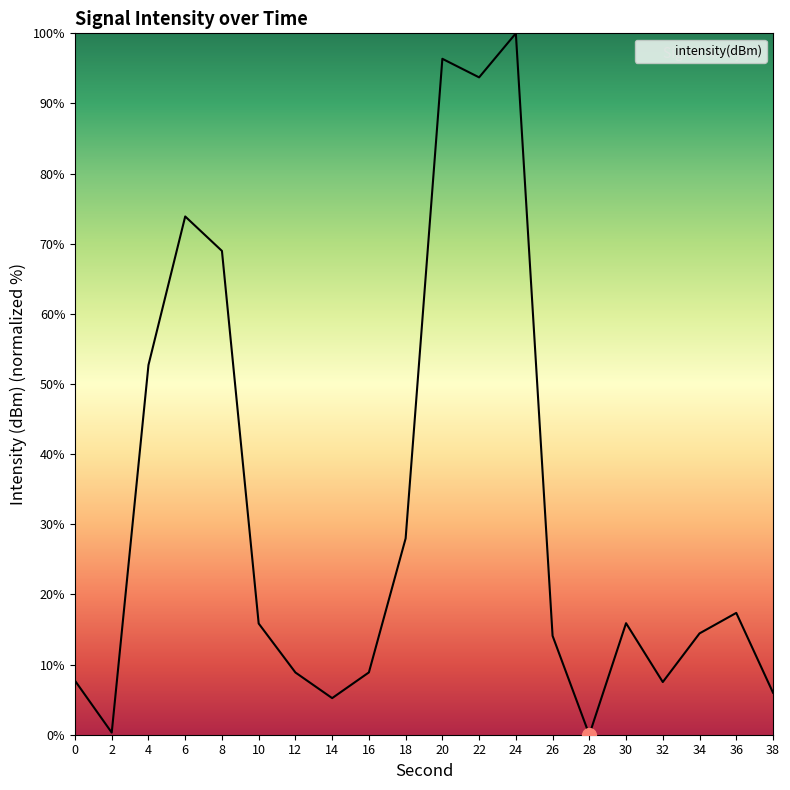

What is the maximum value shown in the chart?

100.0